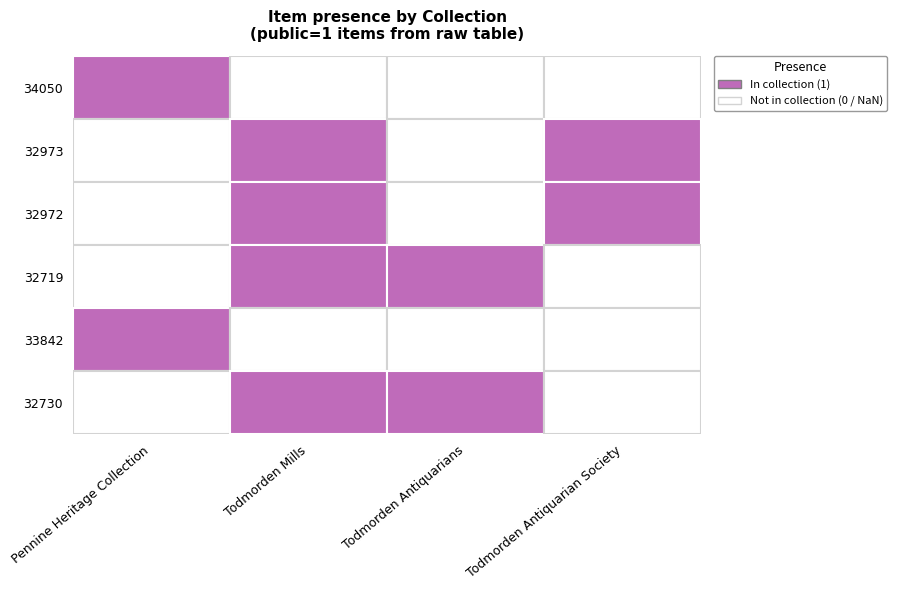

Reading left to right, what are all the values shown in this chart?

34050: Pennine Heritage Collection=1	Todmorden Mills=0	Todmorden Antiquarians=0	Todmorden Antiquarian Society=0
32973: Pennine Heritage Collection=0	Todmorden Mills=1	Todmorden Antiquarians=0	Todmorden Antiquarian Society=1
32972: Pennine Heritage Collection=0	Todmorden Mills=1	Todmorden Antiquarians=0	Todmorden Antiquarian Society=1
32719: Pennine Heritage Collection=0	Todmorden Mills=1	Todmorden Antiquarians=1	Todmorden Antiquarian Society=0
33842: Pennine Heritage Collection=1	Todmorden Mills=0	Todmorden Antiquarians=0	Todmorden Antiquarian Society=0
32730: Pennine Heritage Collection=0	Todmorden Mills=1	Todmorden Antiquarians=1	Todmorden Antiquarian Society=0